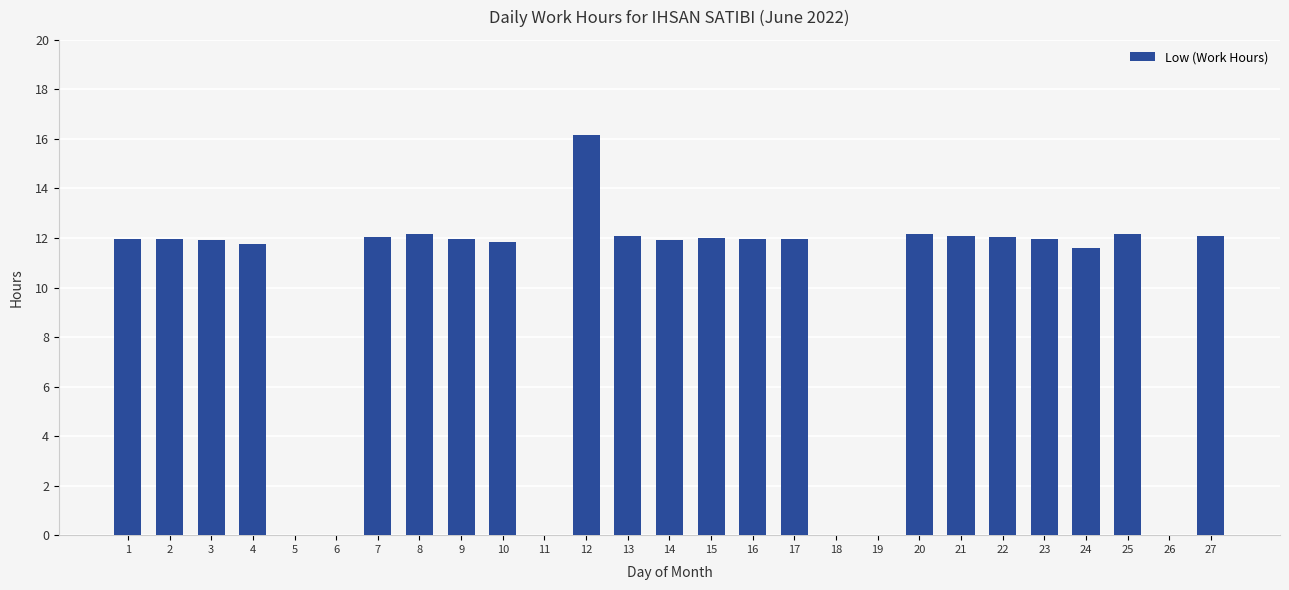

What is the sum of all values?

255.7